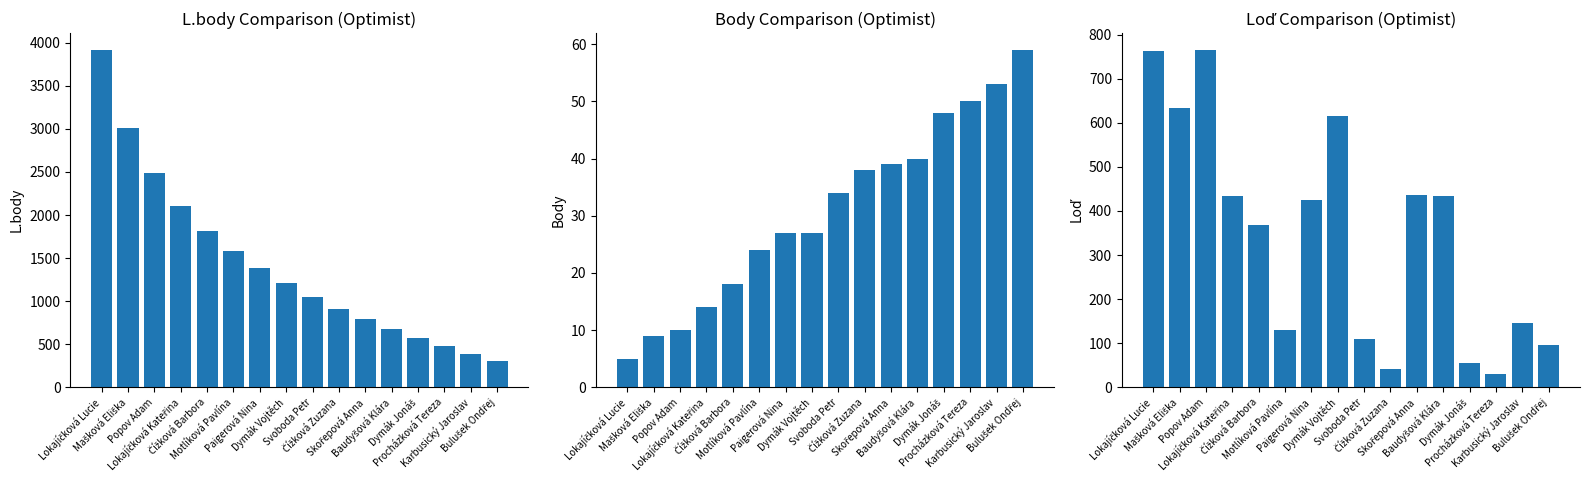

Where is Loď nearest to the value 398?

Paigerová Nina